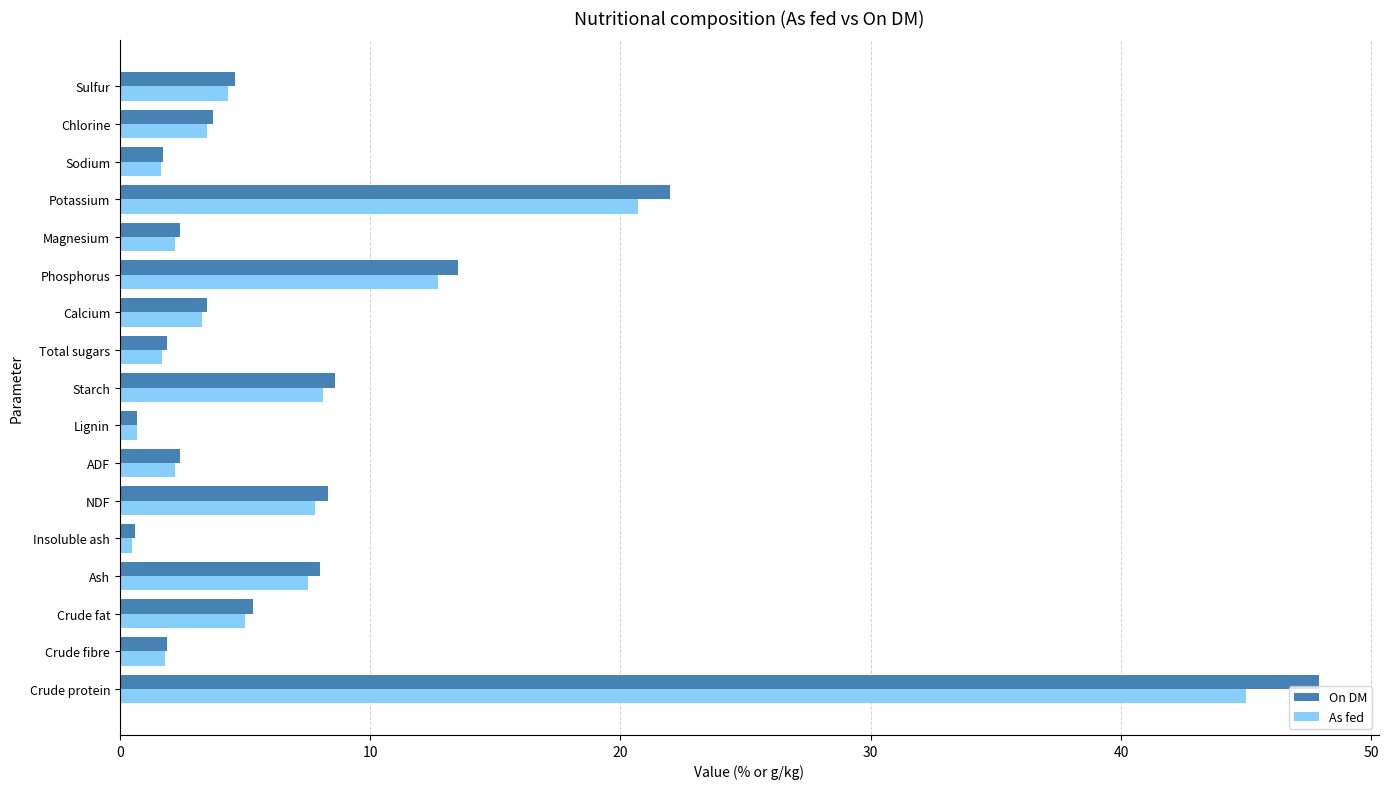

What is the average value of the On DM series?

8.1